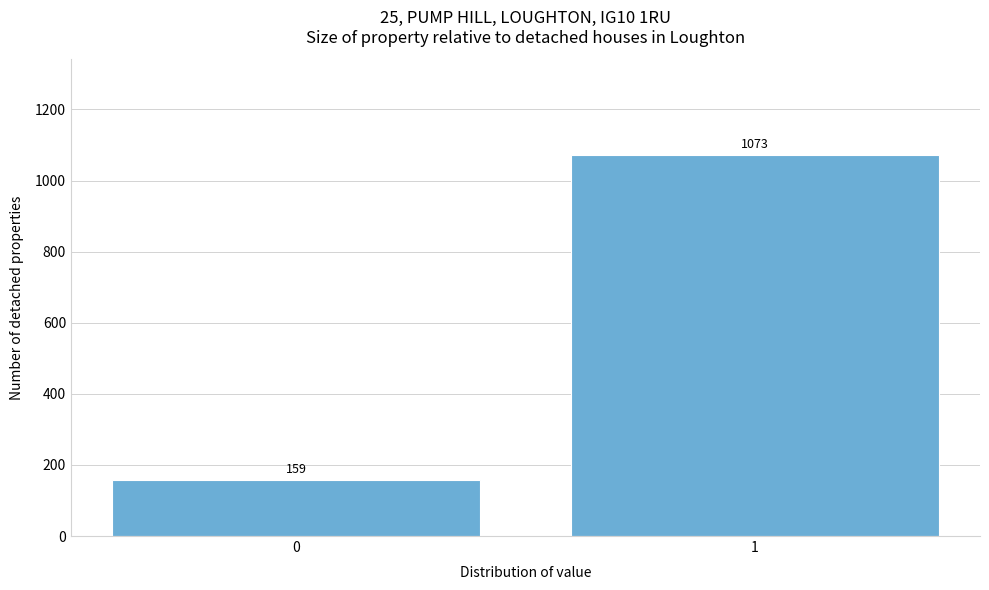

Reading left to right, transcribe all the data shown in this chart.

0=159	1=1073